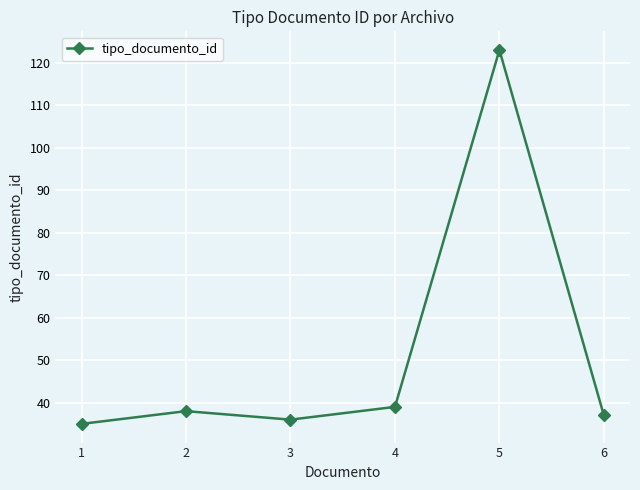

The value at 3 is 36. True or false?

True